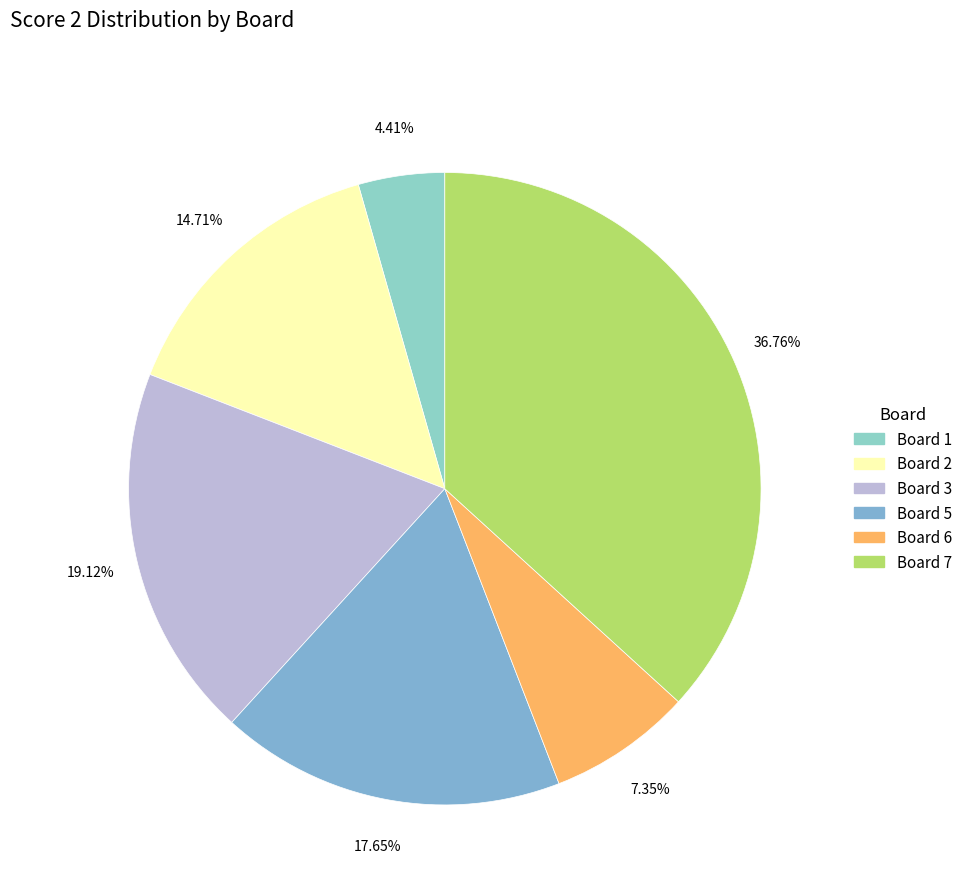

Count the number of slices in the pie.

6